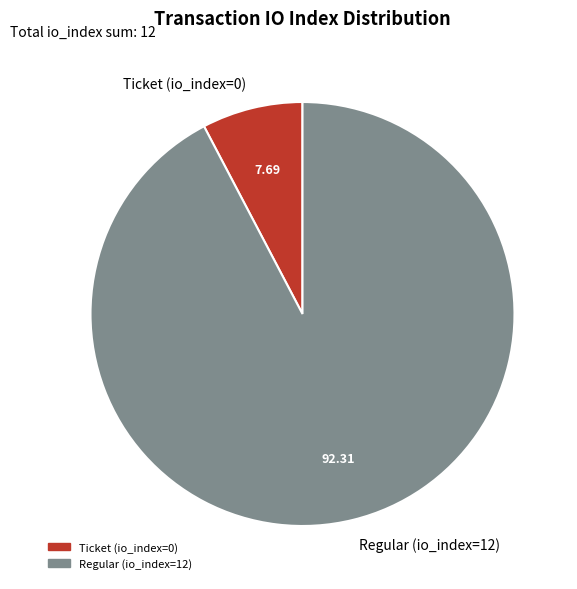

Does Ticket (io_index=0) represent more than half of the total?

No